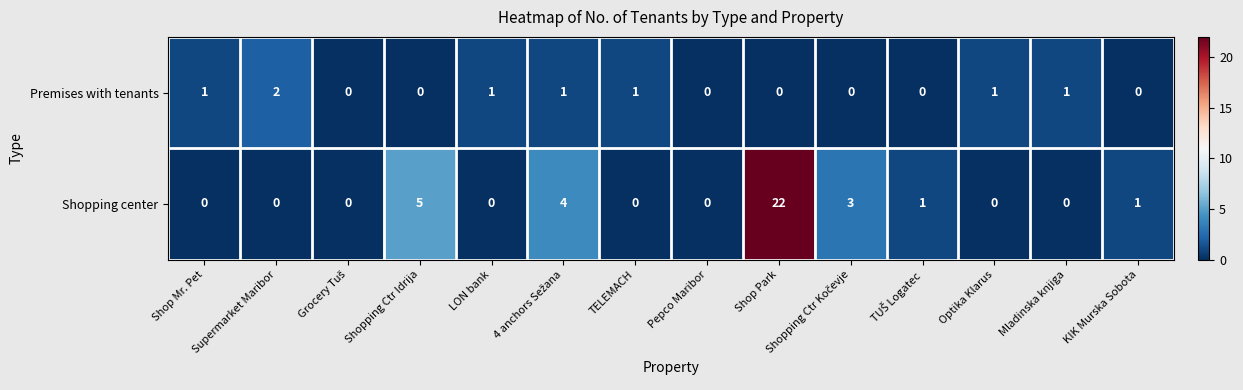

What is the average value of the Shopping center series?

3